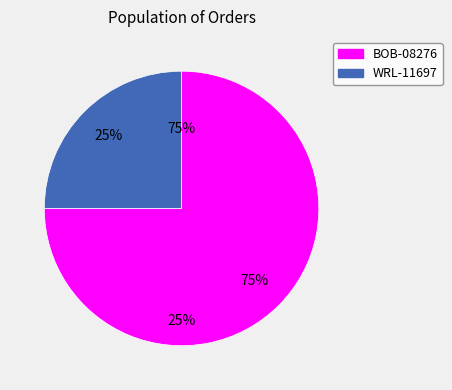

Which slice is the smallest?

WRL-11697